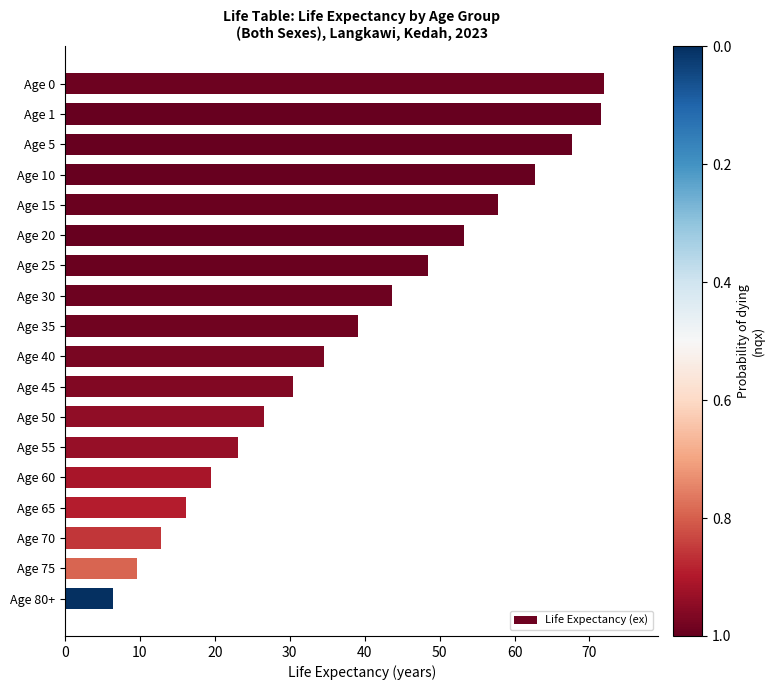

Reading bottom to top, what are all the values shown in this chart?

Age 80+=6.4	Age 75=9.6	Age 70=12.8	Age 65=16.2	Age 60=19.5	Age 55=23.1	Age 50=26.6	Age 45=30.5	Age 40=34.6	Age 35=39.1	Age 30=43.7	Age 25=48.4	Age 20=53.2	Age 15=57.8	Age 10=62.7	Age 5=67.7	Age 1=71.5	Age 0=72.0